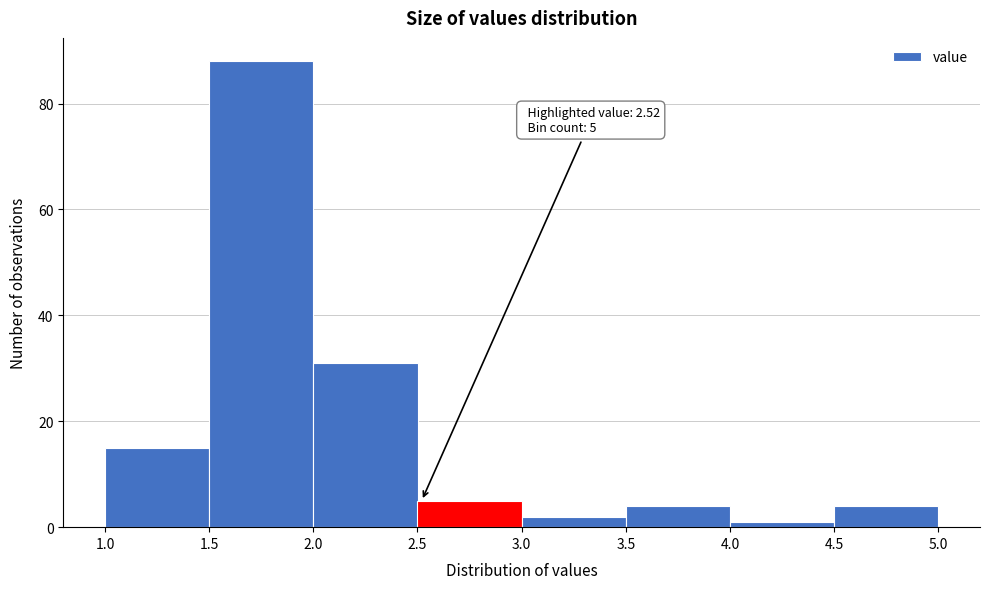

Which range on the x-axis has the tallest bar?

1.5 to 2.0